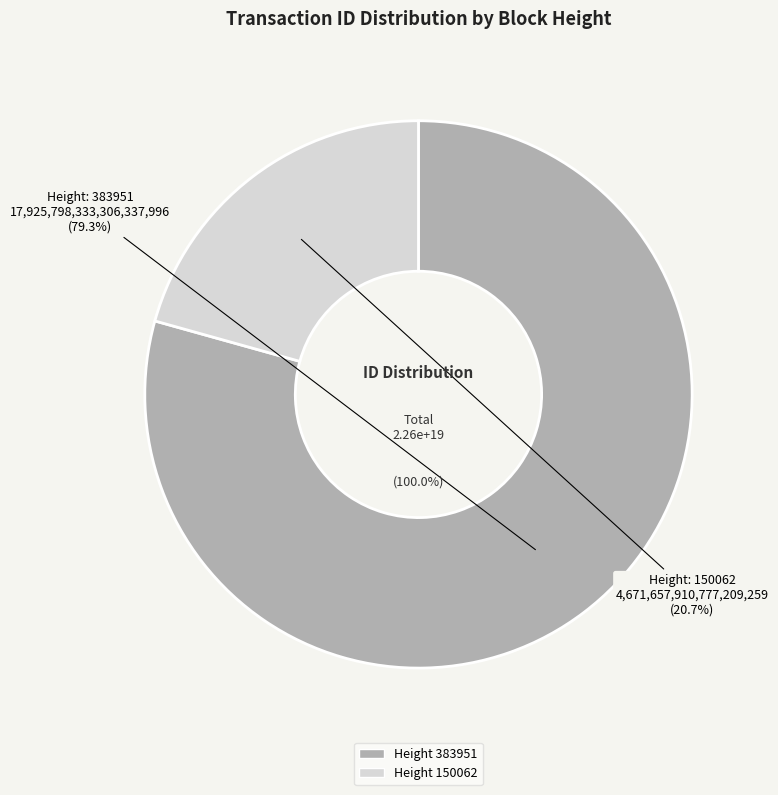

To the nearest percent, what percentage of the pie is 150062?

21%